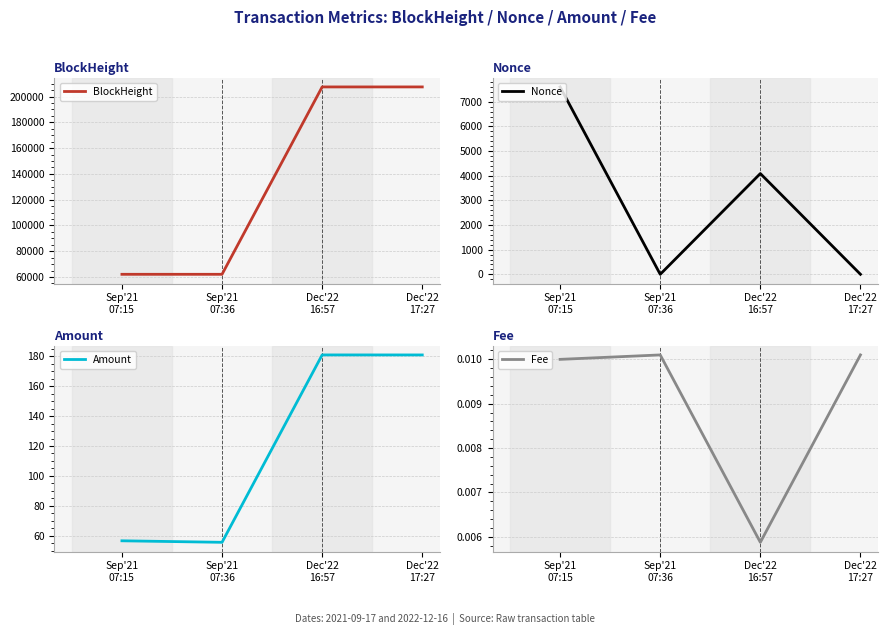

Does the chart have visible grid lines?

Yes